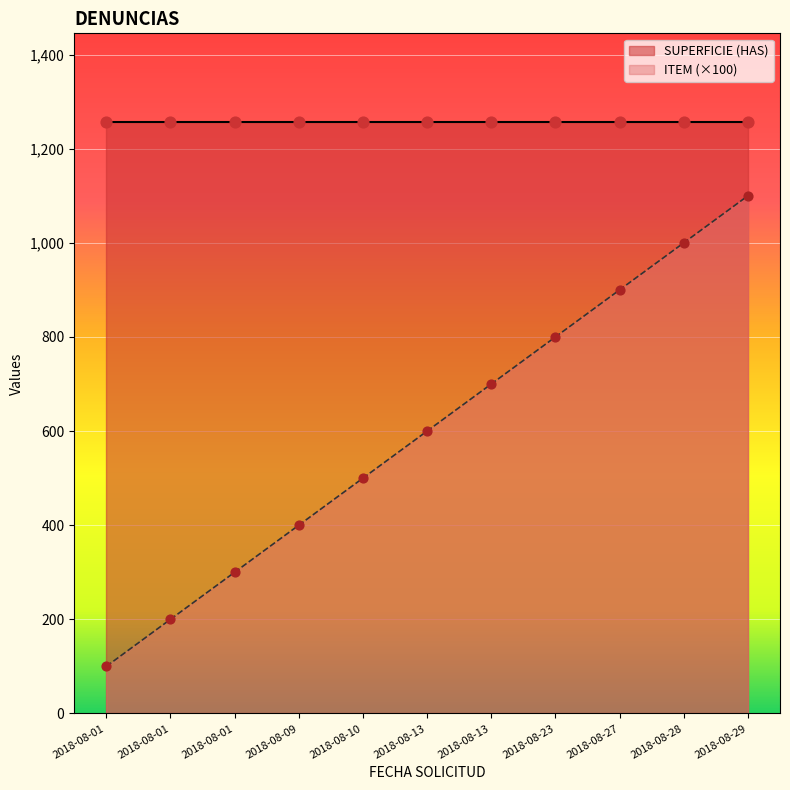

Which has a higher value, 2018-08-10 or 2018-08-29?

2018-08-29